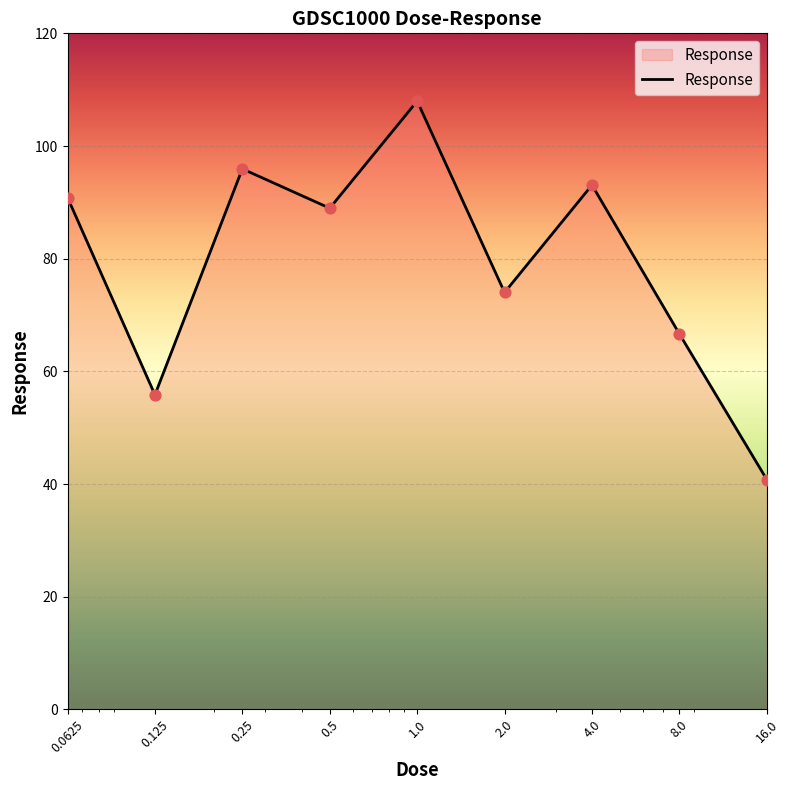

What is the greatest value displayed?

108.0